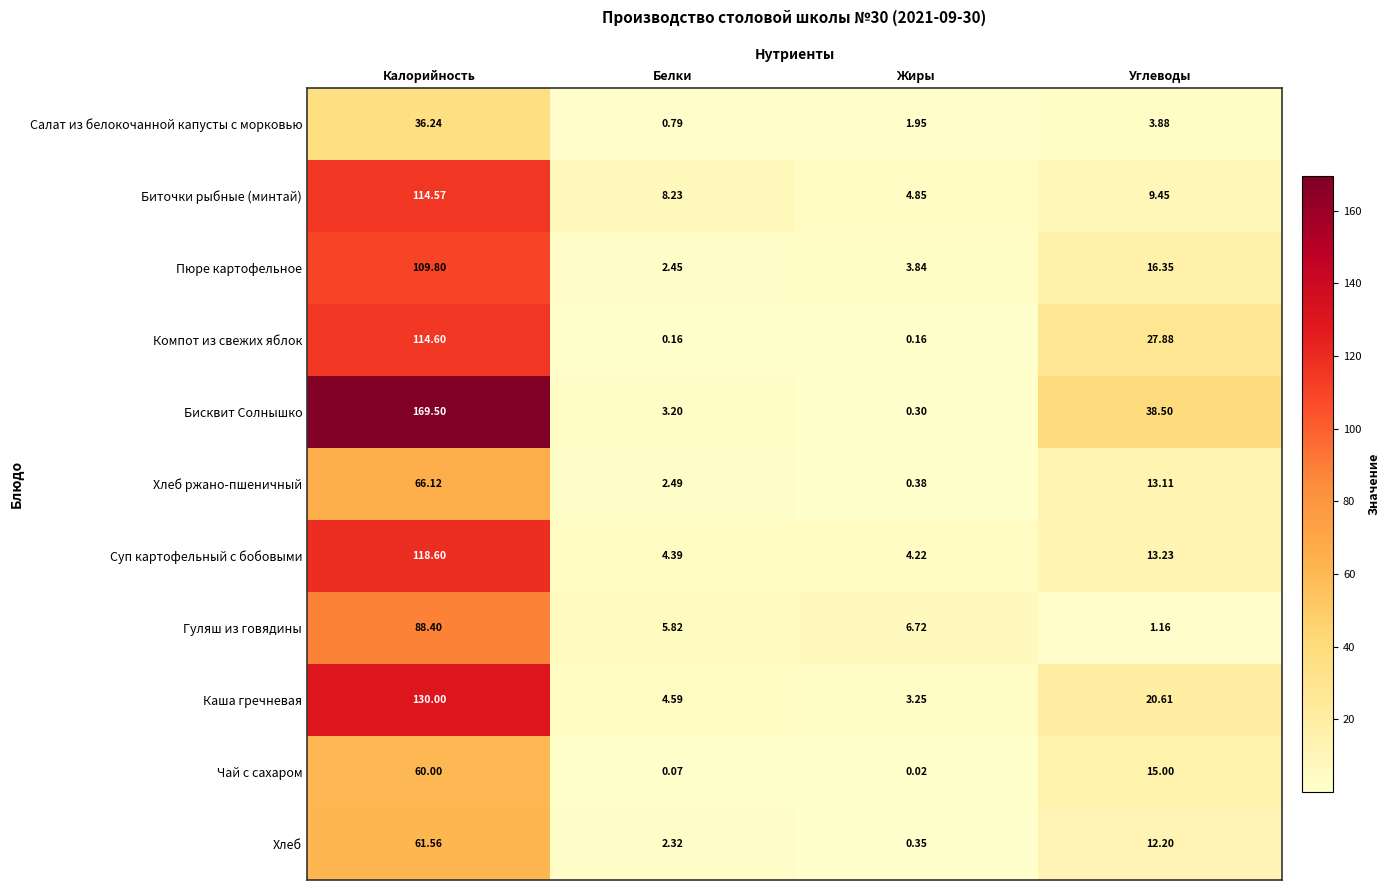

Which series has the largest total across all categories?

Бисквит Солнышко